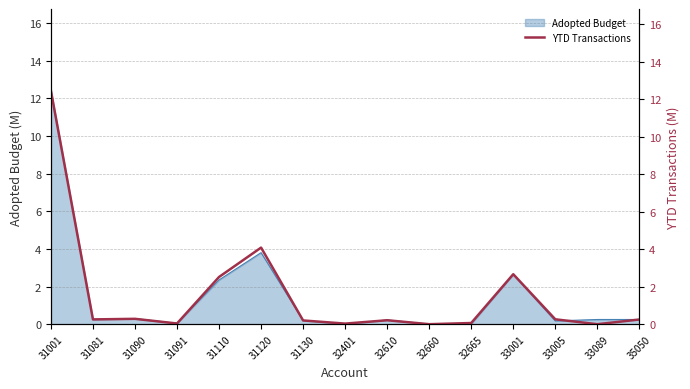

Reading left to right, list all the values displayed in this chart.

31001=12.5	31081=0.3	31090=0.3	31091=0.0	31110=2.5	31120=4.1	31130=0.2	32401=0.0	32610=0.2	32660=0.0	32665=0.1	33001=2.7	33005=0.3	33089=0.0	35050=0.2